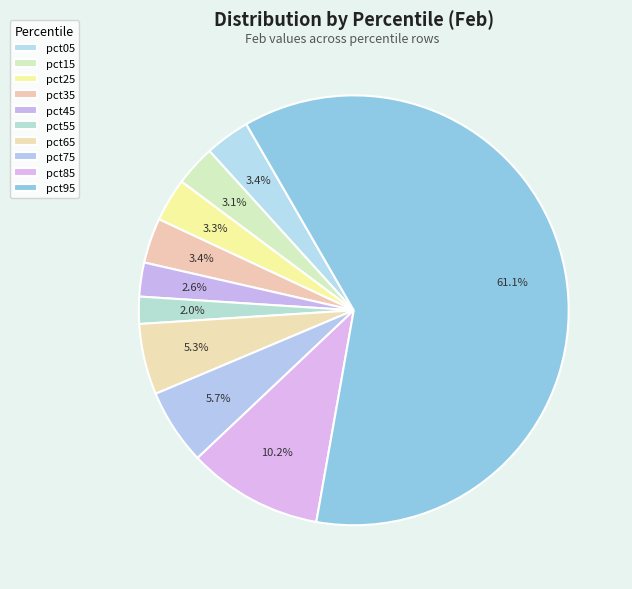

Is there any slice that represents more than half of the pie?

Yes